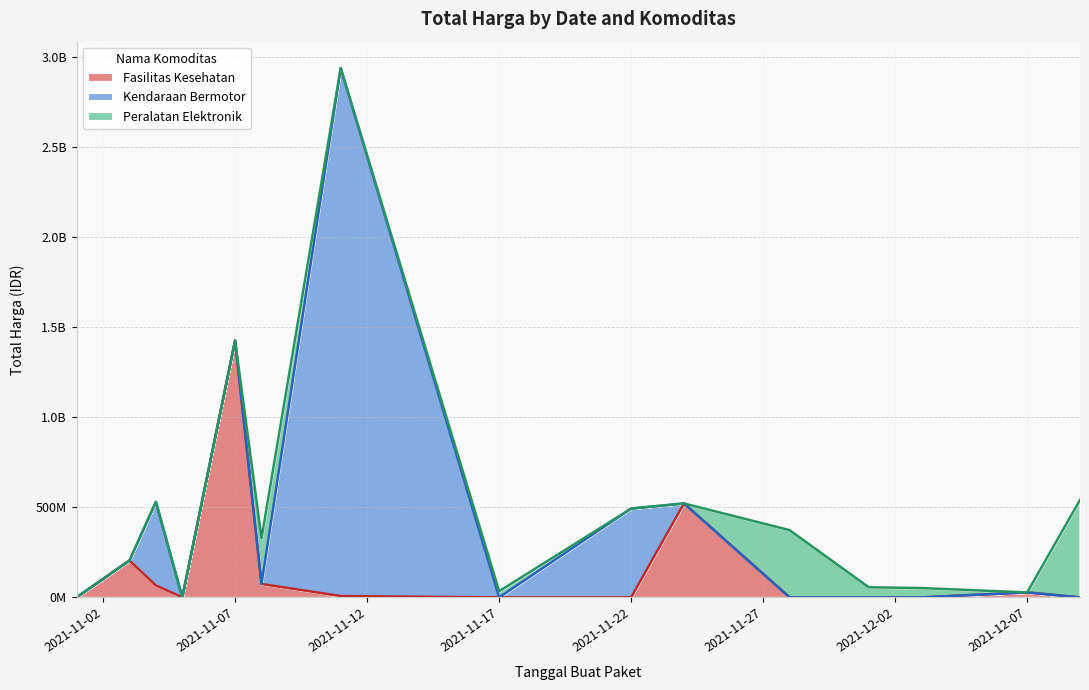

What is the label of the 3rd point from the left?

2021-11-04